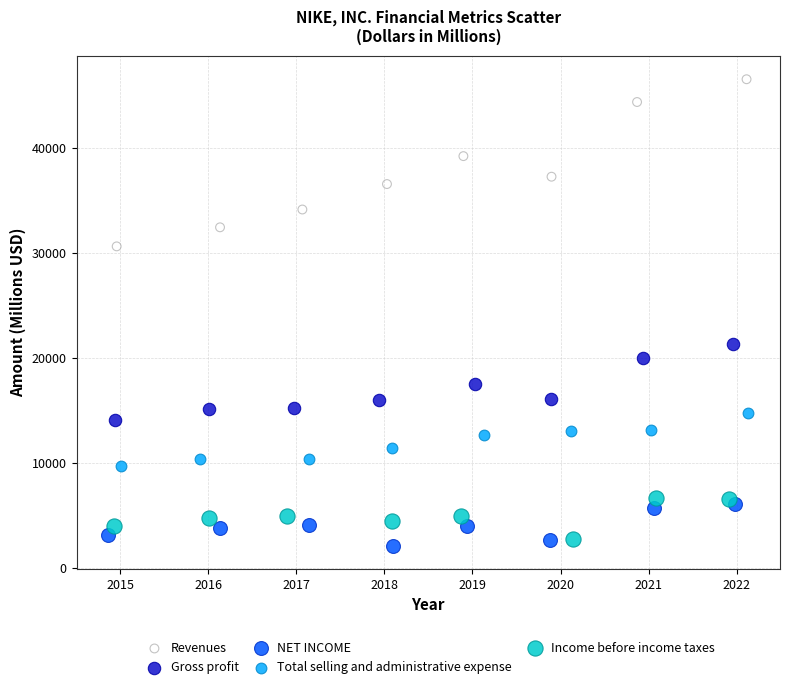

Which series reaches the maximum Y coordinate?

Revenues